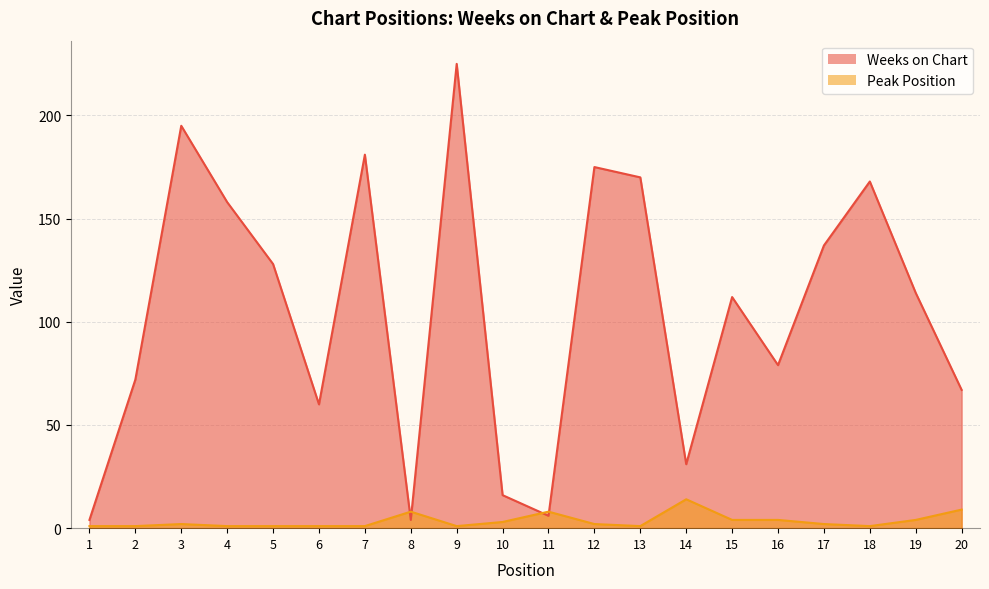

Which has a higher value, 2 or 6?

2